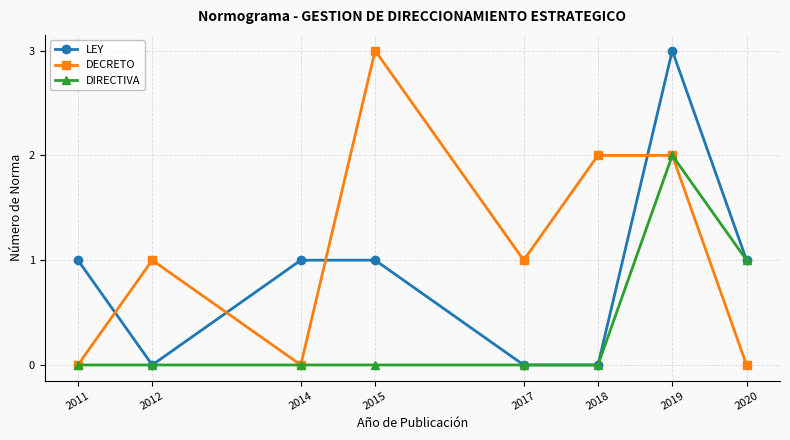

At which category is the sum across all series the highest?

2019